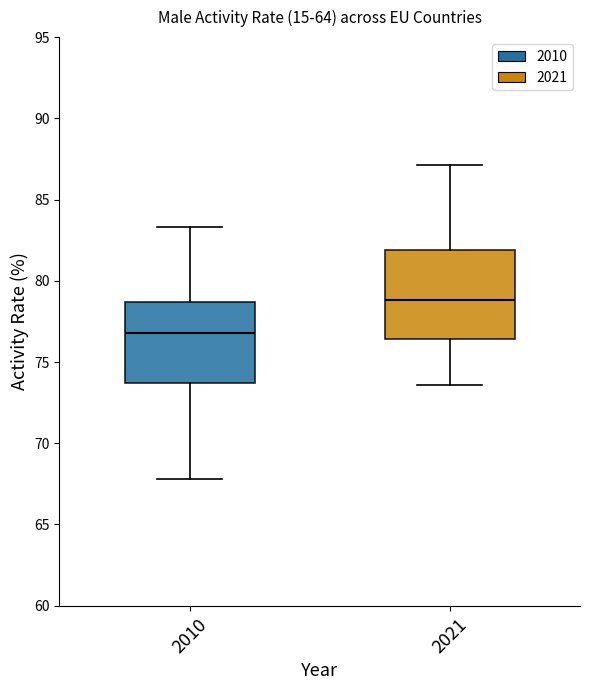

Reading left to right, transcribe this box plot: for each box, give where its median line is, the range the box spans, and where its two whiskers end, as read against the y-axis. The values are not printed on the chart, so give them approximately, as read against the axis.

2010: median 77.0, box 73.5 to 78.5, whiskers 68.0 to 83.5
2021: median 79.0, box 76.5 to 82.0, whiskers 73.5 to 87.0